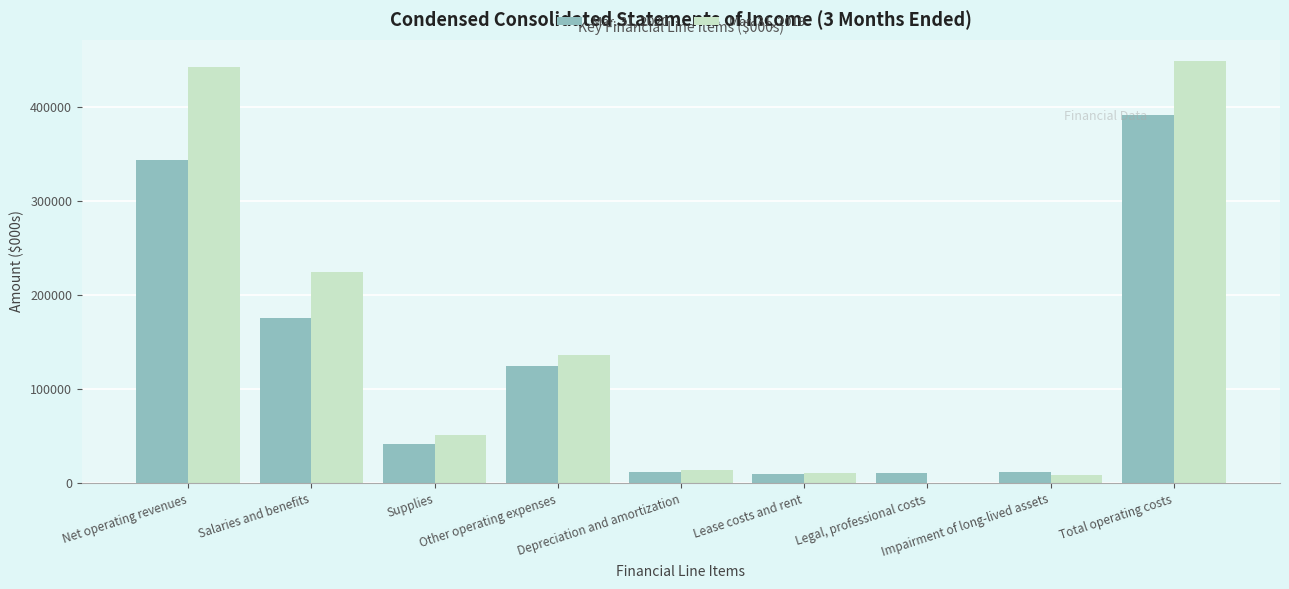

Which label corresponds to the largest value in the chart?

Total operating costs